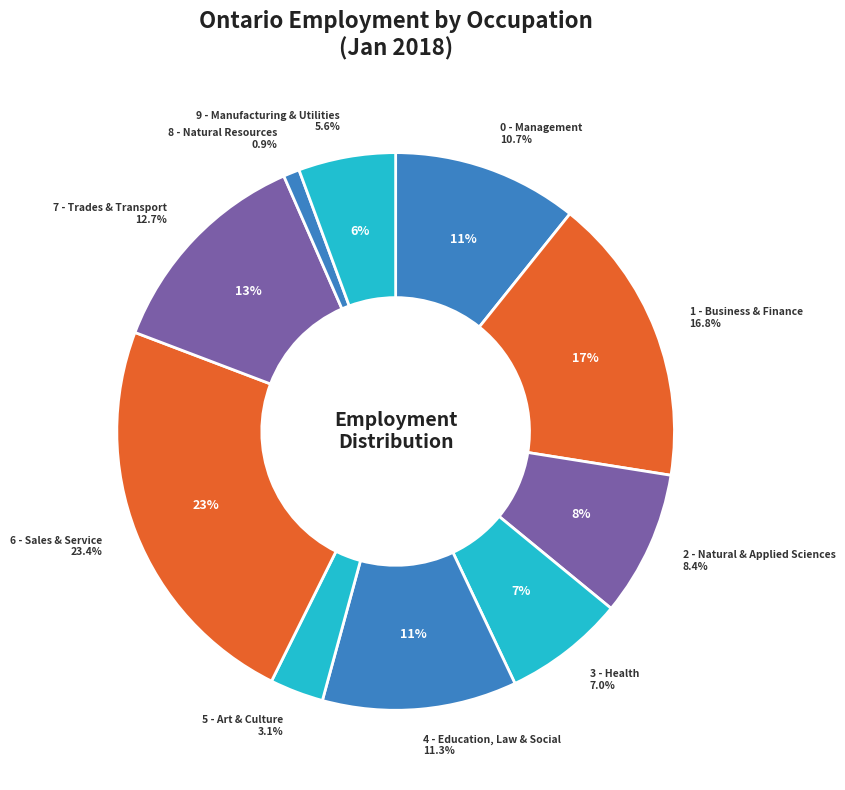

What percentage is the 9 - Manufacturing & Utilities slice, to the nearest percent?

6%